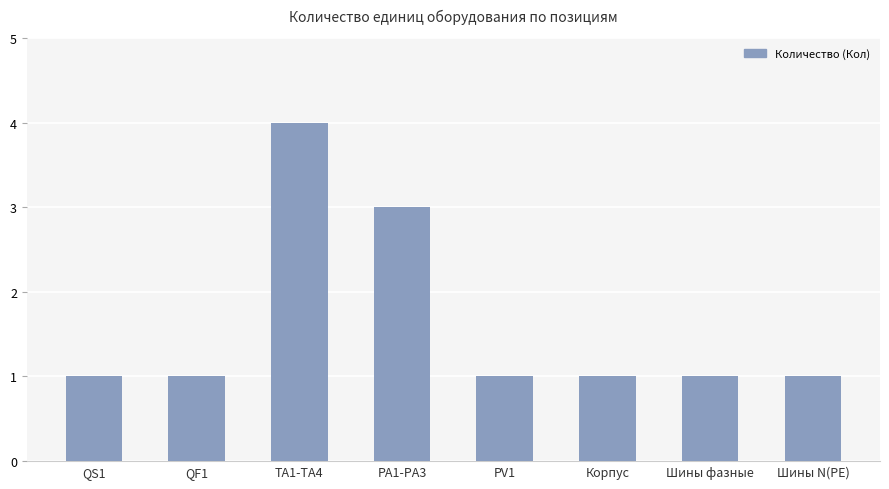

Is it true that the value at QS1 is 1?

True